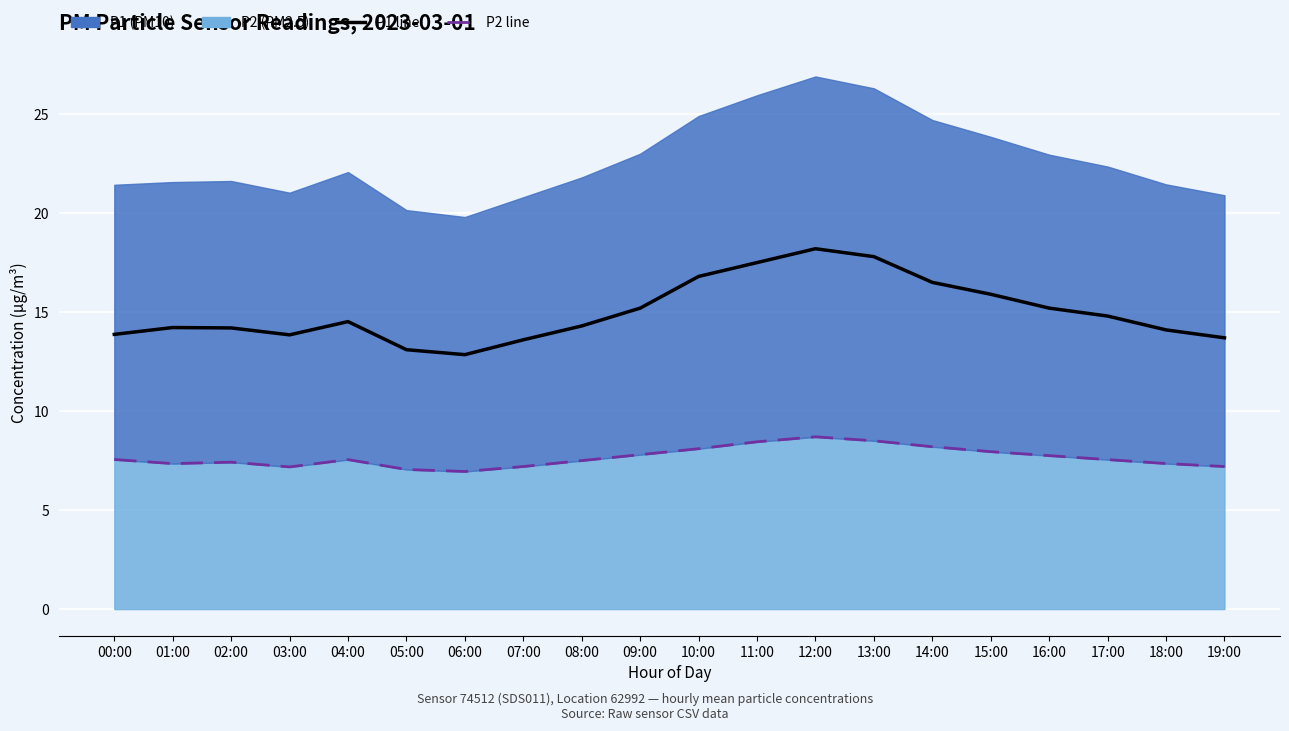

Which category has the lowest value in the P2 raw series?

06:00